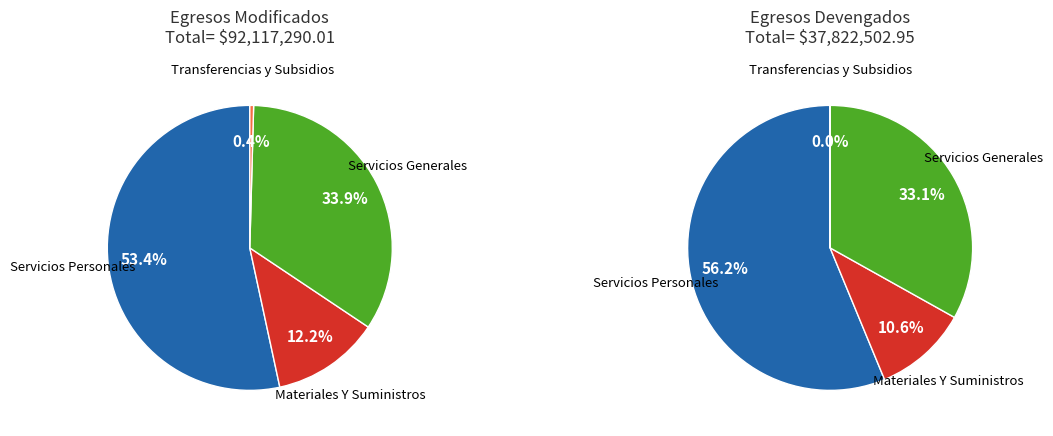

To the nearest percent, what is the combined percentage of Servicios Generales and Materiales Y Suministros?

46%